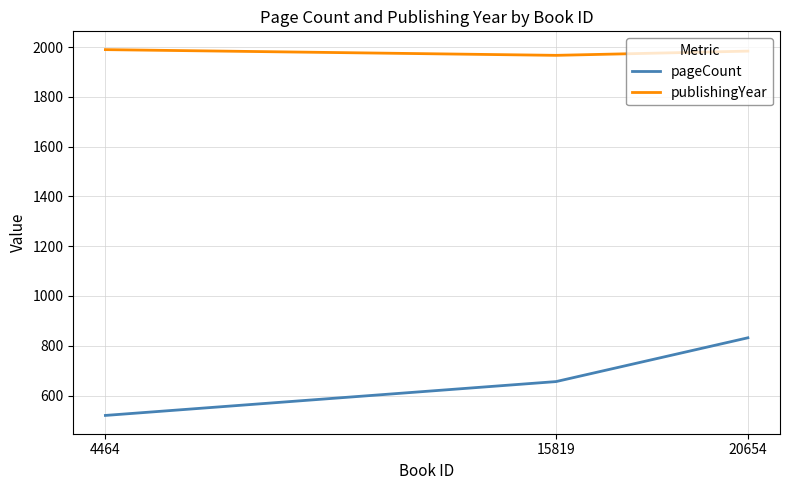

Between 20654 and 4464, which series saw the biggest shift?

pageCount